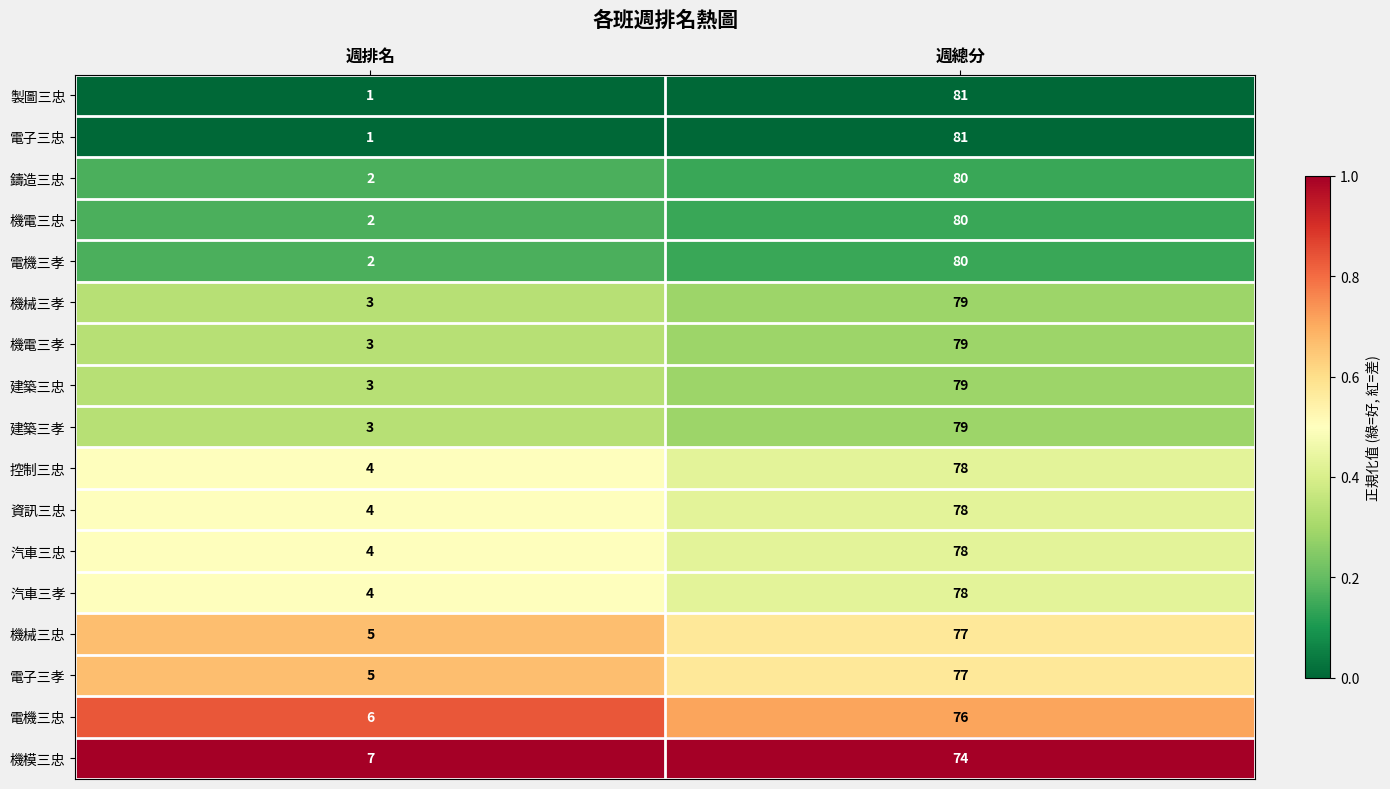

Which label corresponds to the smallest value in the chart?

週排名